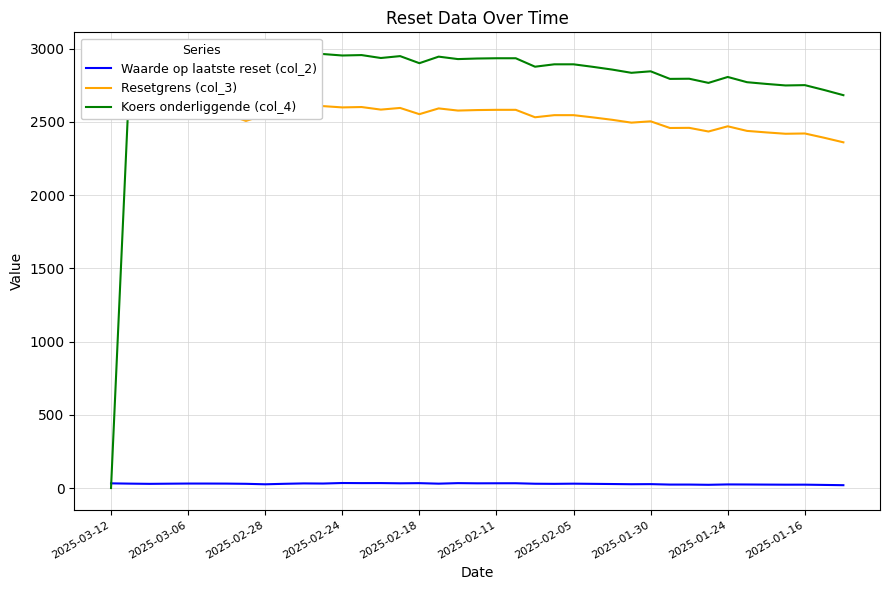

Which series has the largest total across all categories?

Koers onderliggende (col_4)